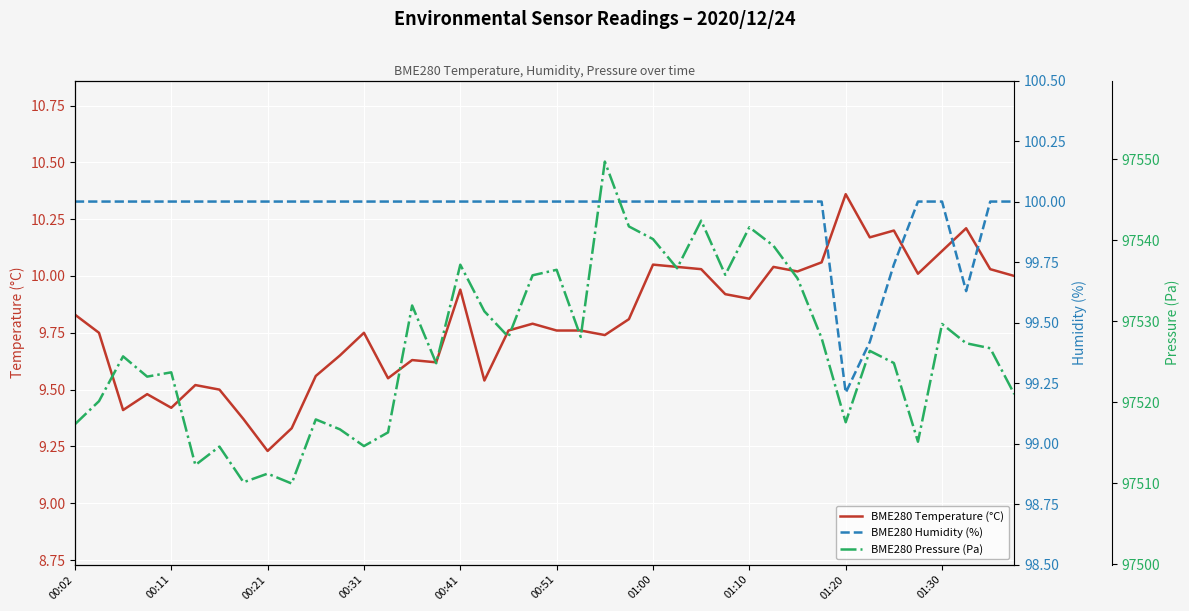

Rank the series by their maximum value, from highest to lowest.

BME280 Pressure (Pa), BME280 Humidity (%), BME280 Temperature (°C)